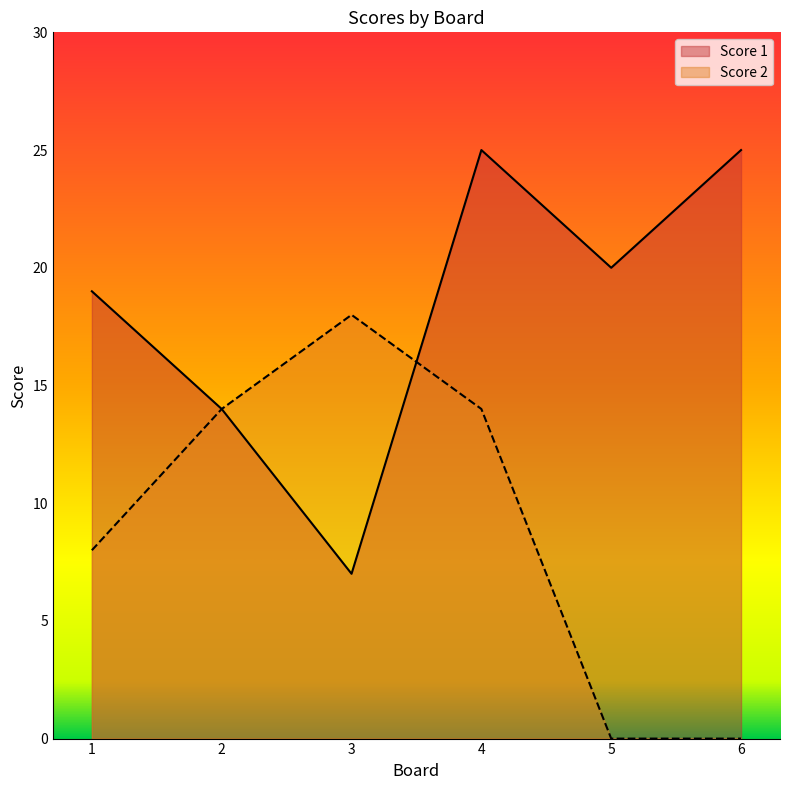

How many lines are shown in the chart?

2